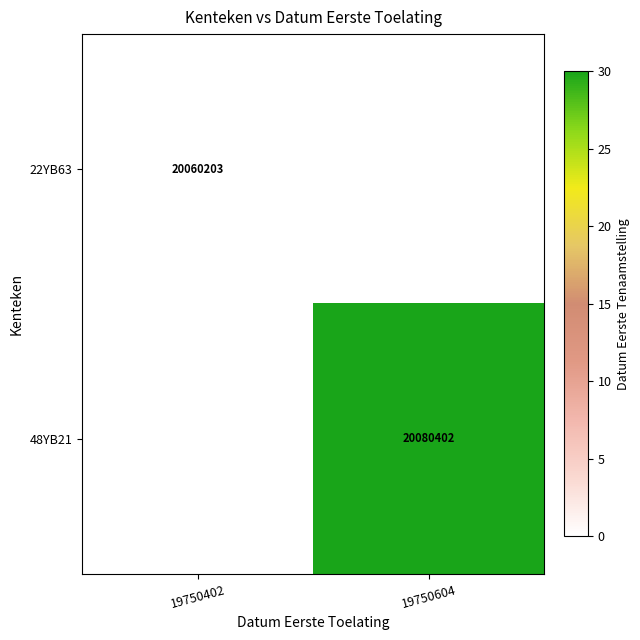

Rank the categories by 22YB63 value from highest to lowest.

19750402, 19750604